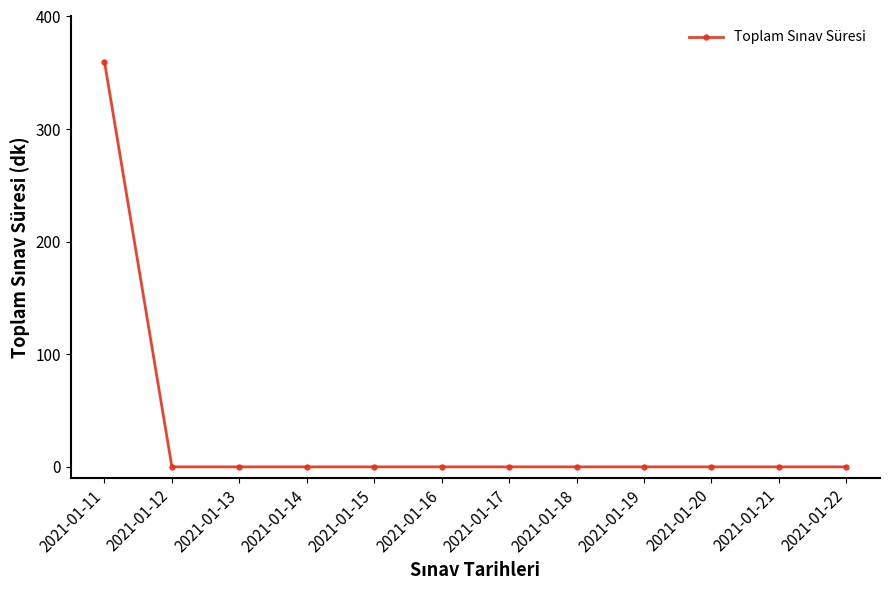

Which has a higher value, 2021-01-11 or 2021-01-16?

2021-01-11